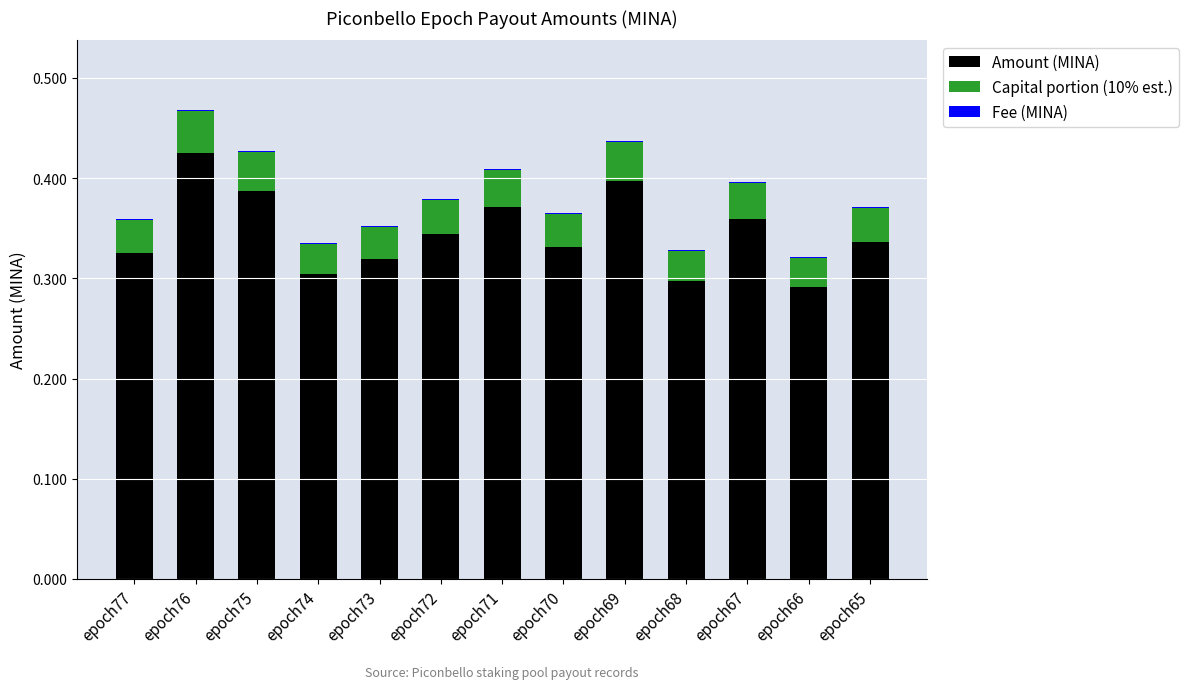

True or false: Amount (MINA) has a value of 0.3 at epoch72.

True